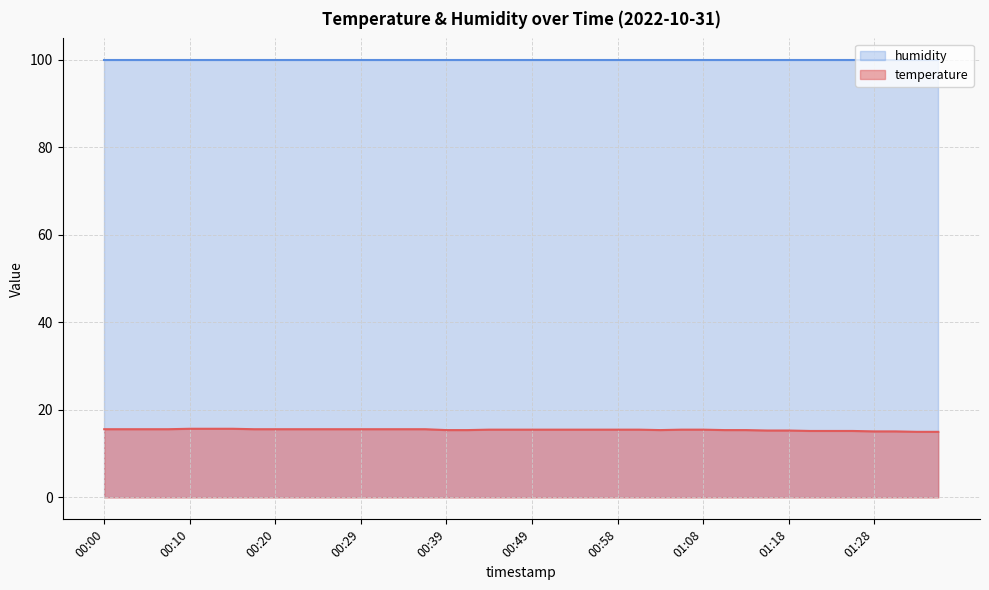

List the labels in order of value, largest first.

00:10, 00:12, 00:15, 00:00, 00:03, 00:05, 00:07, 00:17, 00:20, 00:22, 00:24, 00:27, 00:29, 00:32, 00:34, 00:37, 00:44, 00:46, 00:49, 00:51, 00:54, 00:56, 00:58, 01:01, 01:06, 01:08, 00:39, 00:41, 01:03, 01:11, 01:13, 01:15, 01:18, 01:20, 01:23, 01:25, 01:28, 01:30, 01:32, 01:35